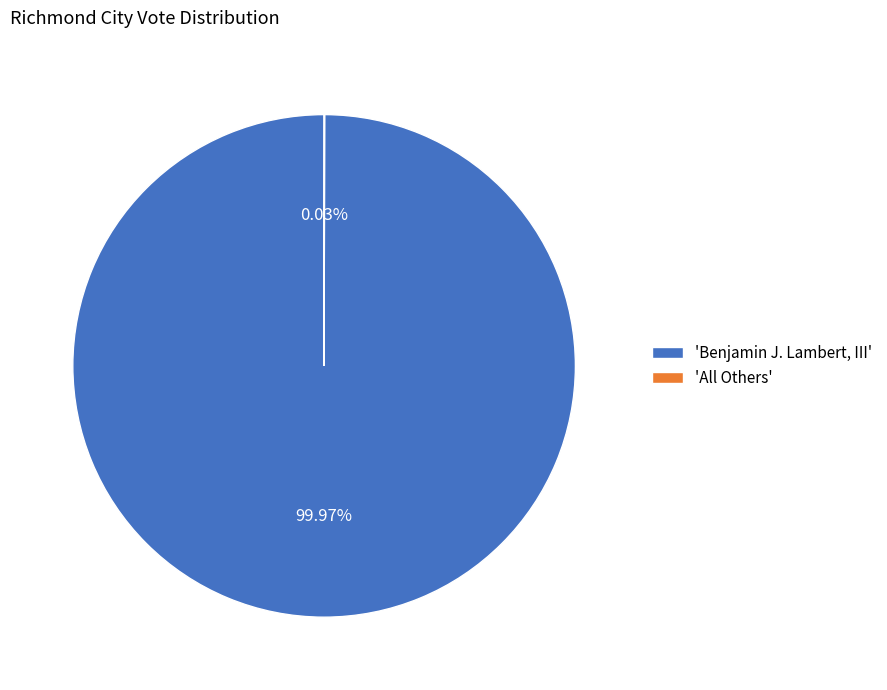

Is there a majority slice in this chart?

Yes